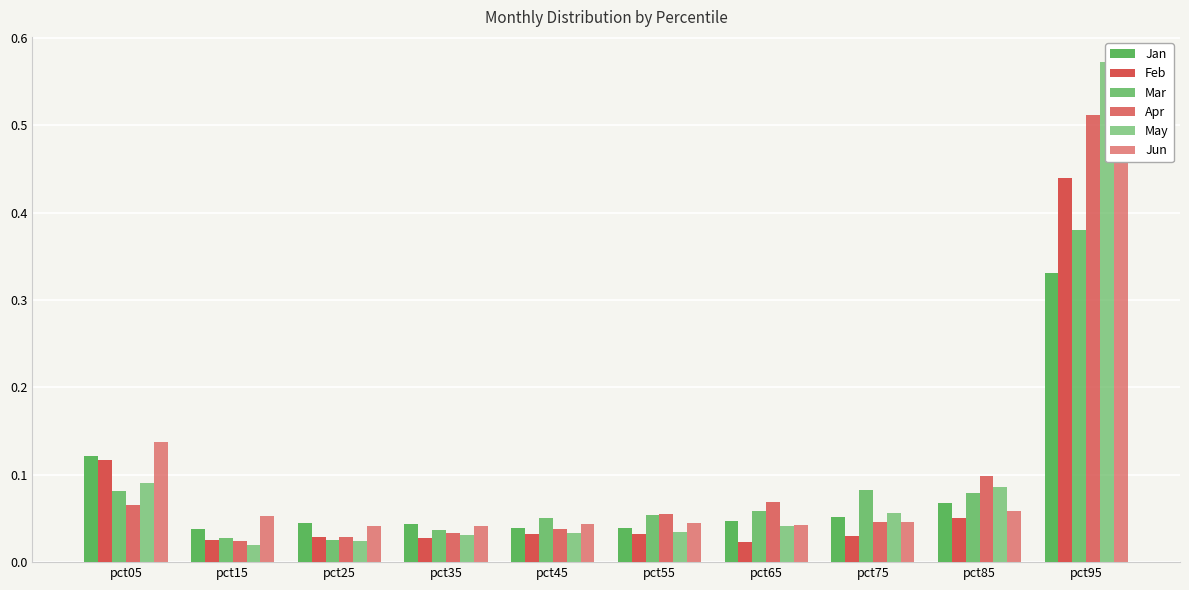

What is the sum of all May values?

1.0